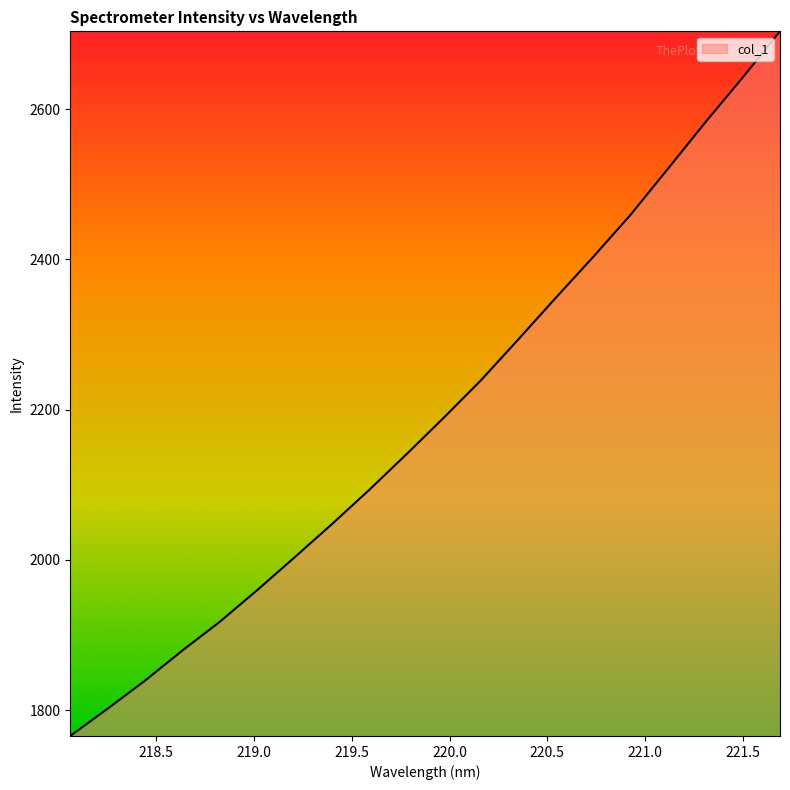

What is the maximum value shown in the chart?

2703.5